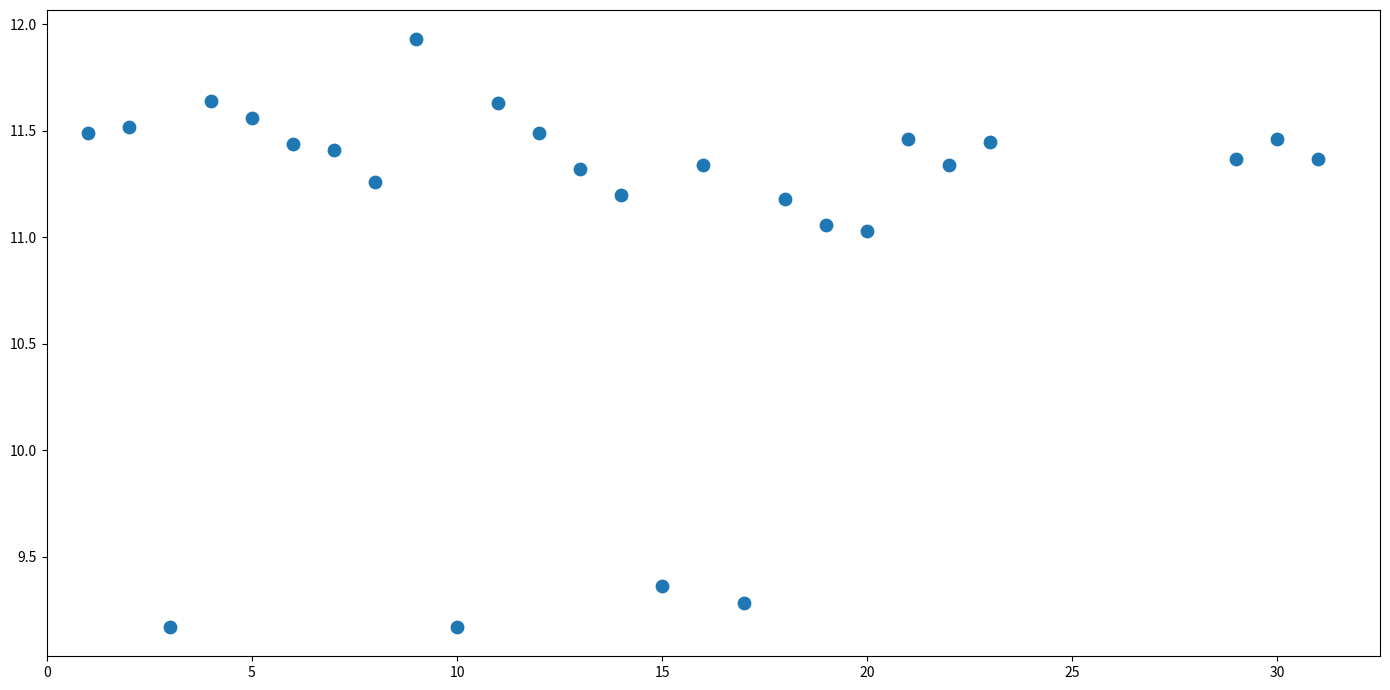

What is the range of Y values (max minus min)?

2.8